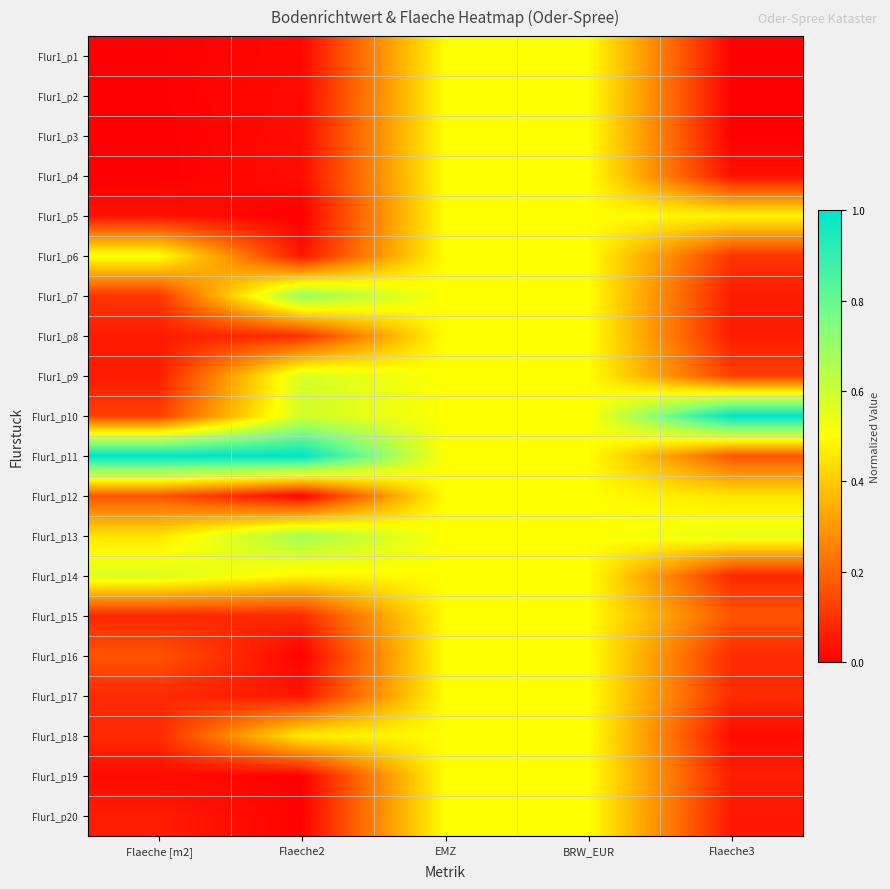

How many categories are shown in the chart?

5